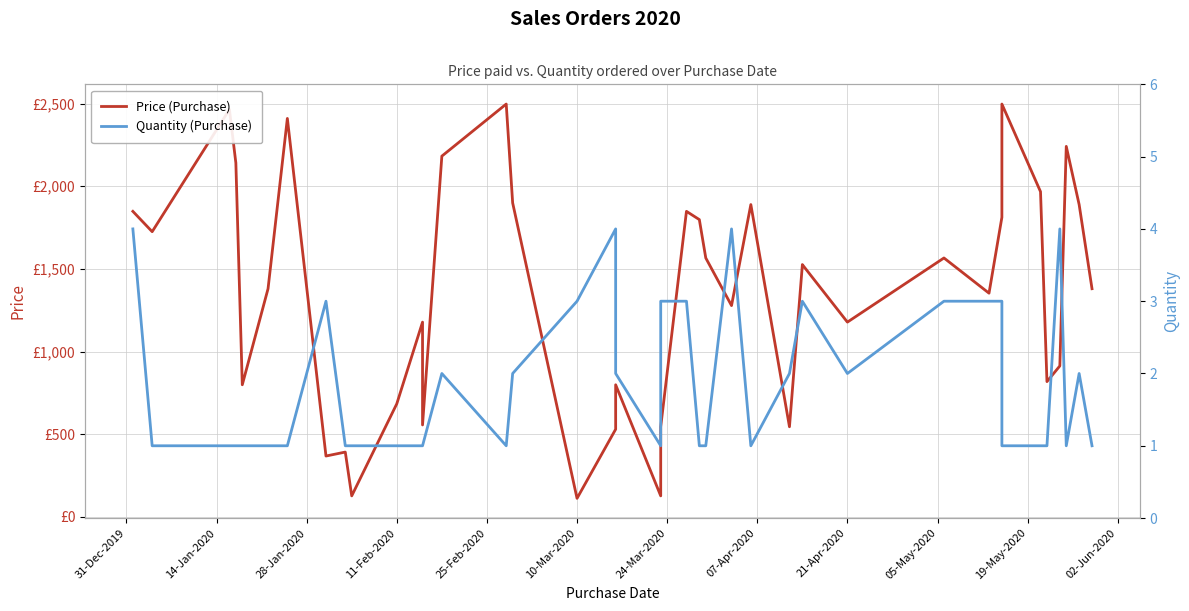

Rank the series by their average value, from highest to lowest.

Price (Purchase), Quantity (Purchase)